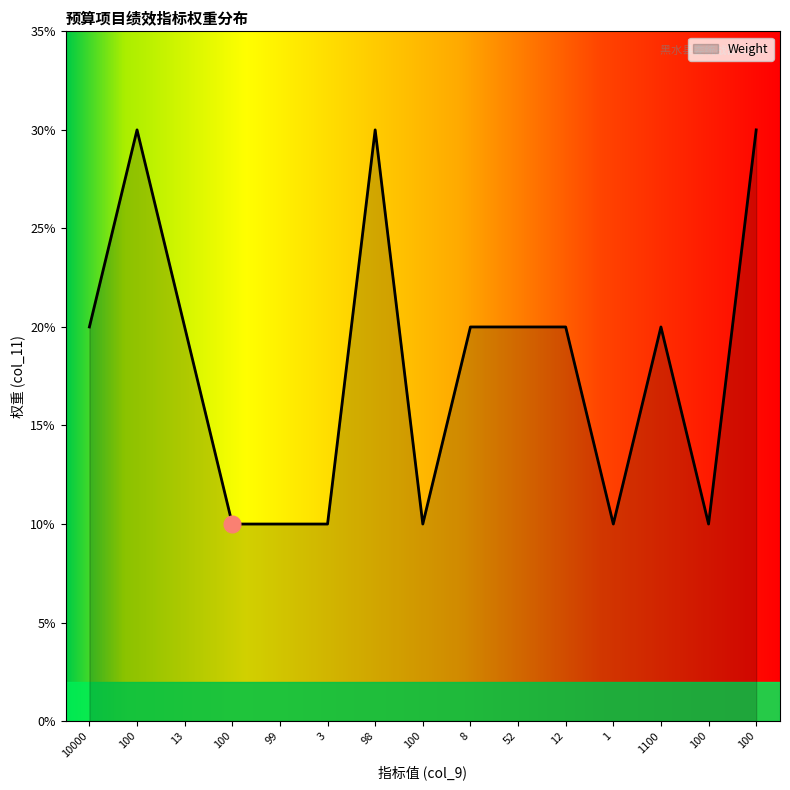

Where is the first local minimum?

100